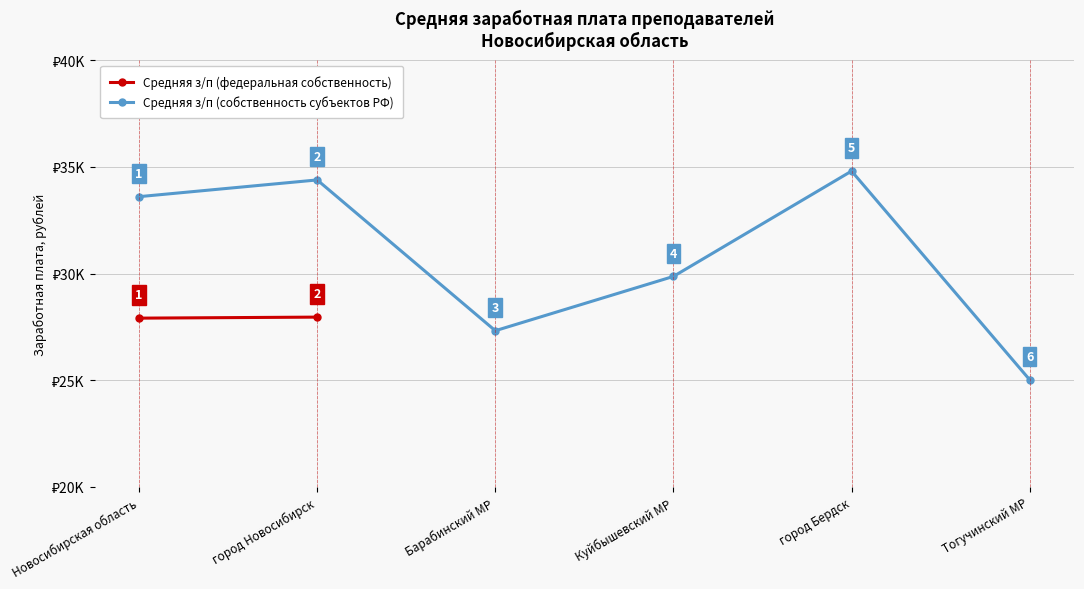

What is the change in value from Новосибирская область to город Новосибирск?

+783.7